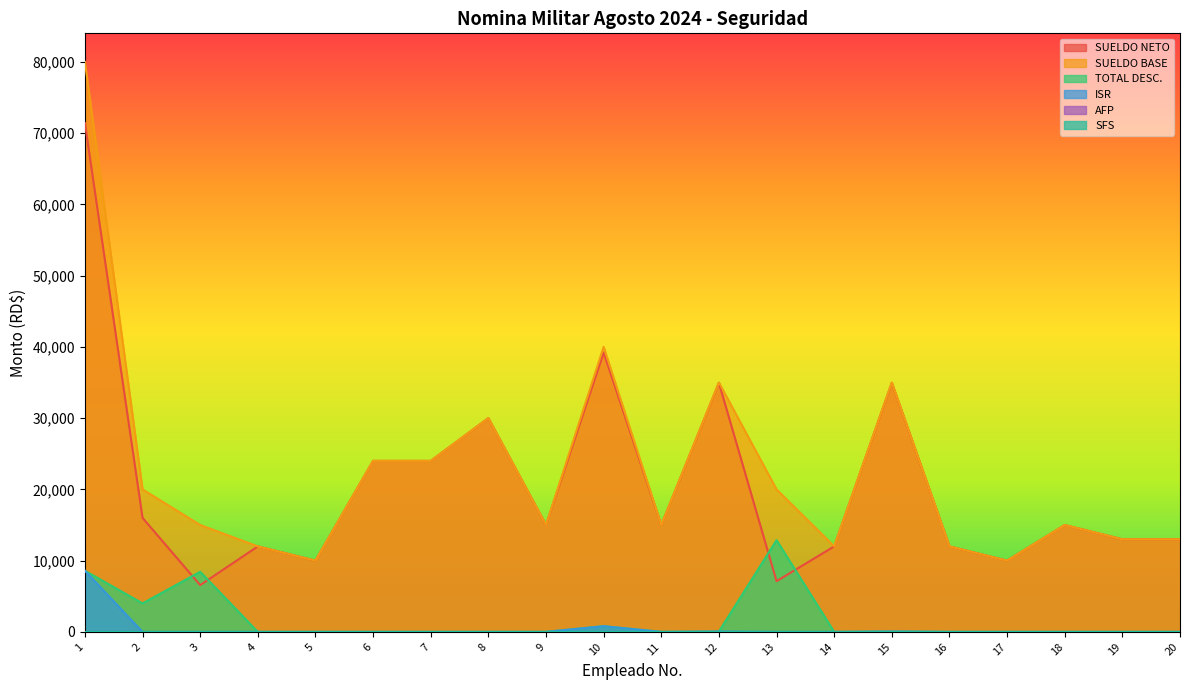

What is the difference between the highest and lowest values at 12?

34952.8